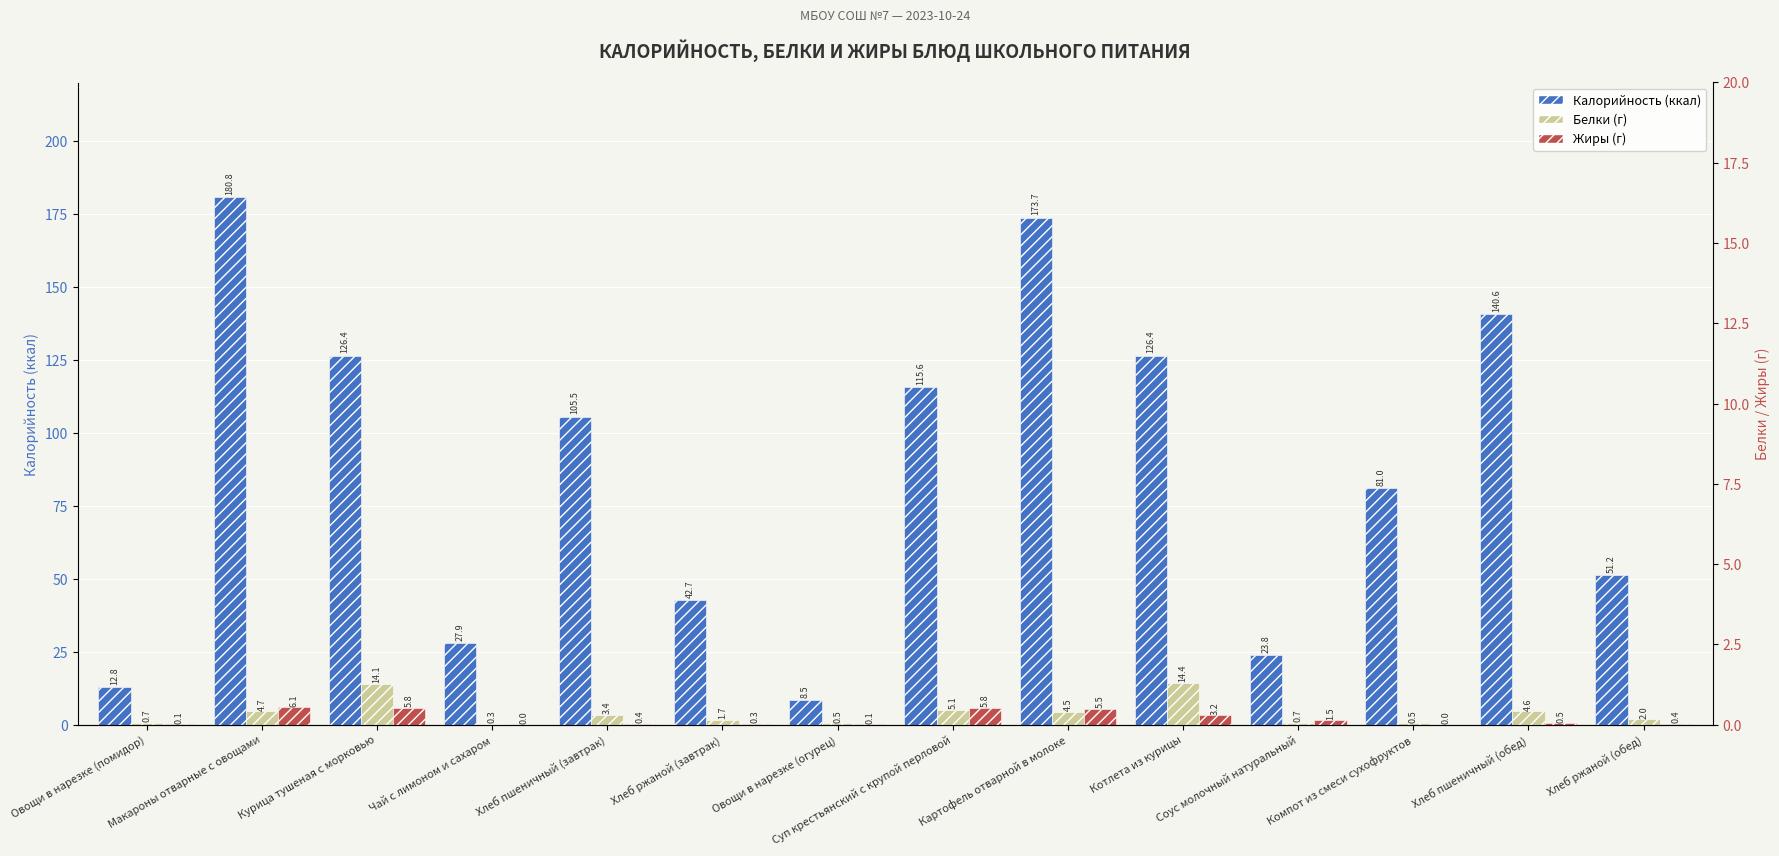

How many data points in Жиры are above 0?

12